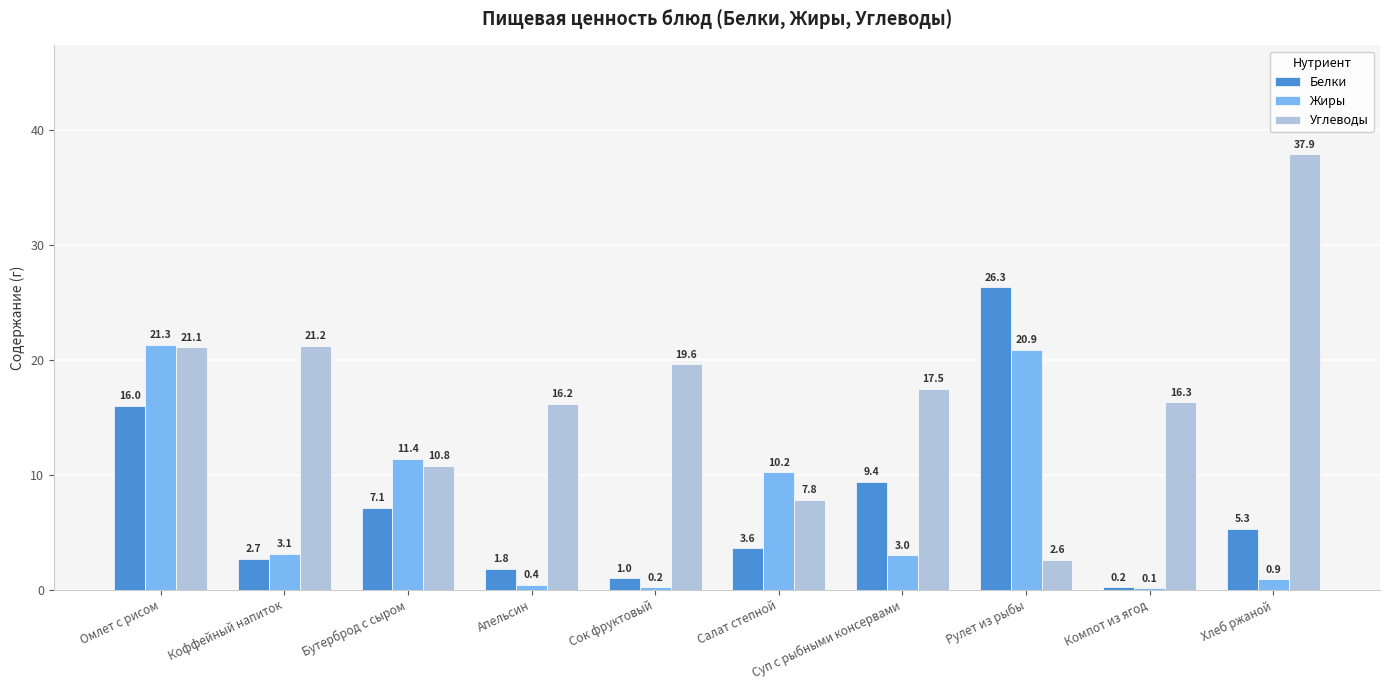

Which series has the largest range (max minus min)?

Углеводы